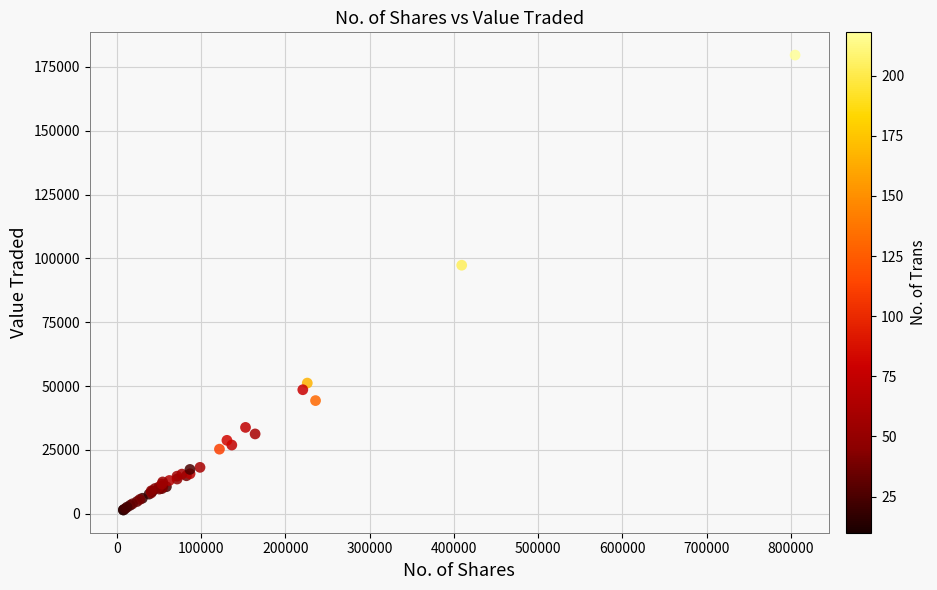

What Y value in the scatter plot is closest to 90556?

97331